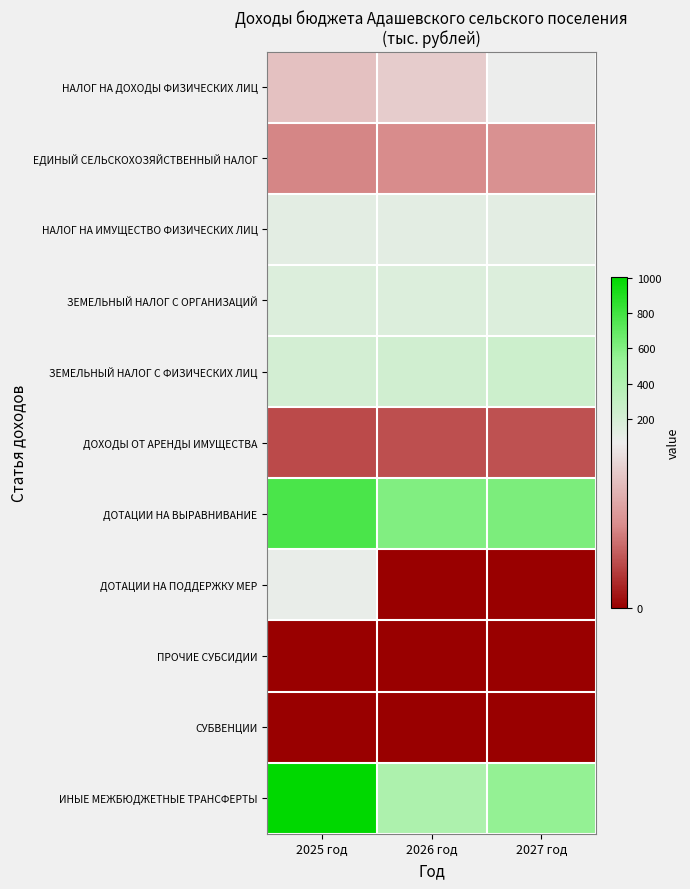

Rank the series by their maximum value, from lowest to highest.

ПРОЧИЕ СУБСИДИИ, СУБВЕНЦИИ, ДОХОДЫ ОТ АРЕНДЫ ИМУЩЕСТВА, ЕДИНЫЙ СЕЛЬСКОХОЗЯЙСТВЕННЫЙ НАЛОГ, НАЛОГ НА ДОХОДЫ ФИЗИЧЕСКИХ ЛИЦ, ДОТАЦИИ НА ПОДДЕРЖКУ МЕР, НАЛОГ НА ИМУЩЕСТВО ФИЗИЧЕСКИХ ЛИЦ, ЗЕМЕЛЬНЫЙ НАЛОГ С ОРГАНИЗАЦИЙ, ЗЕМЕЛЬНЫЙ НАЛОГ С ФИЗИЧЕСКИХ ЛИЦ, ДОТАЦИИ НА ВЫРАВНИВАНИЕ, ИНЫЕ МЕЖБЮДЖЕТНЫЕ ТРАНСФЕРТЫ